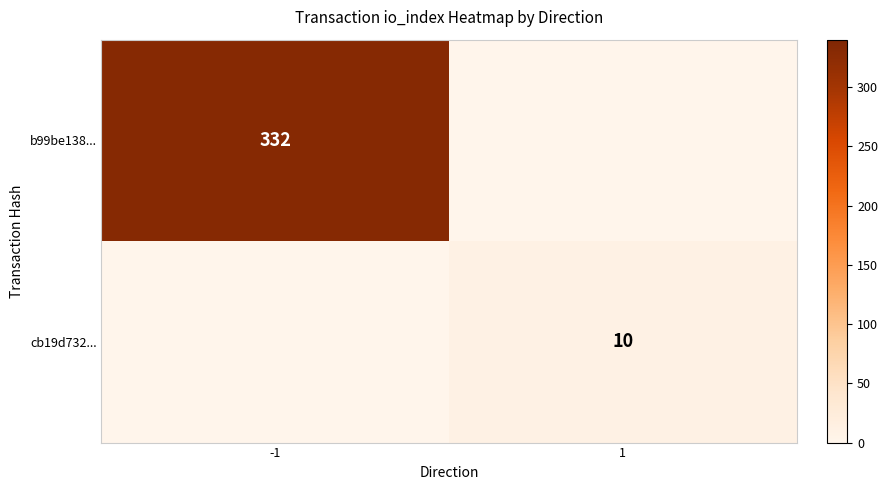

The b99be138... series shows 571 at -1. True or false?

False